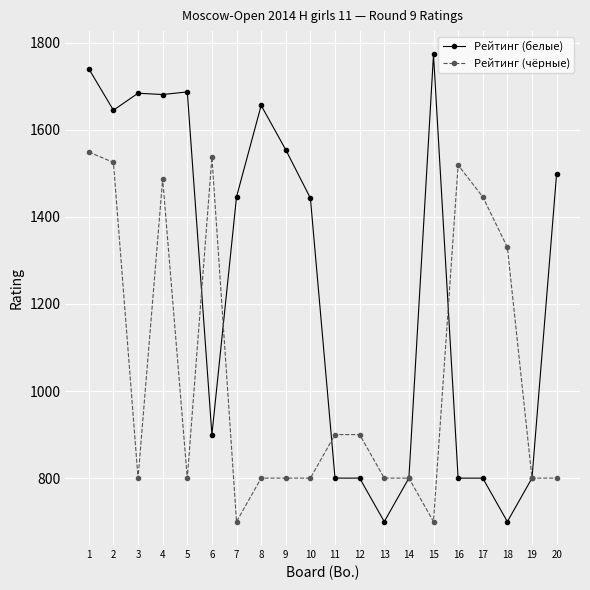

The value of Рейтинг (белые) at 11 is 202. True or false?

False